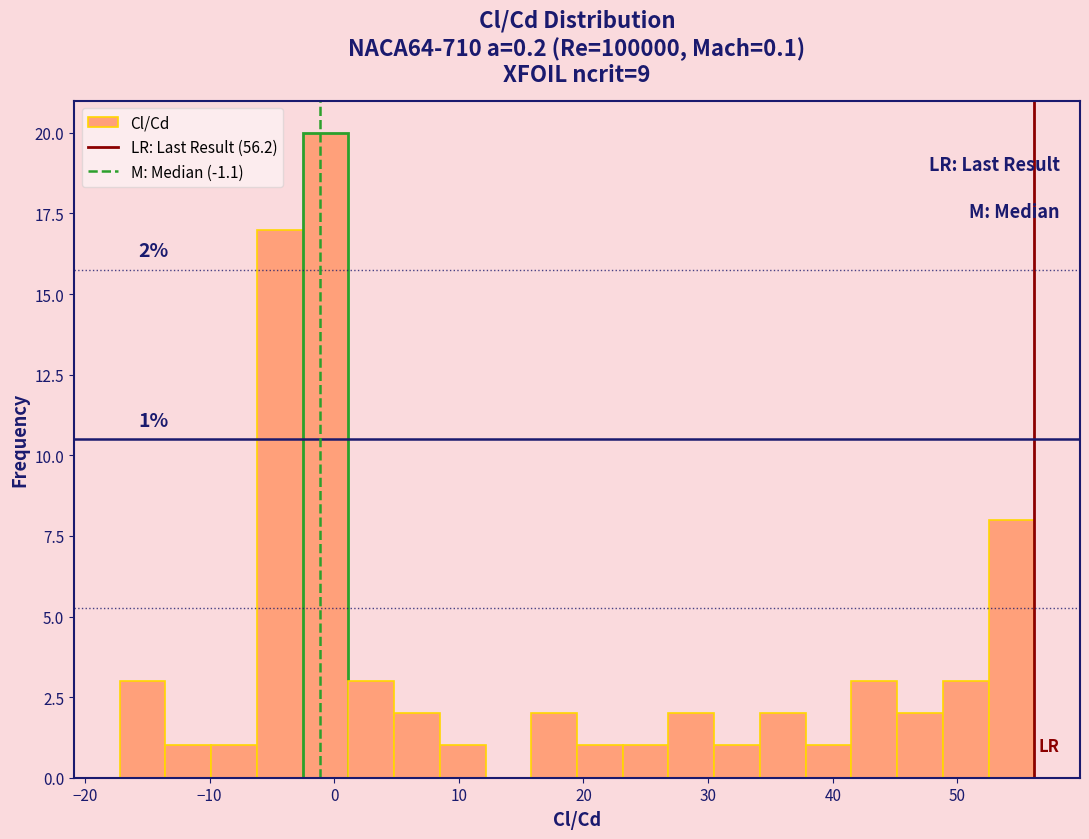

Around what value on the x-axis is the tallest bar? Give the approximate position of its centre, as read against the axis.

-1